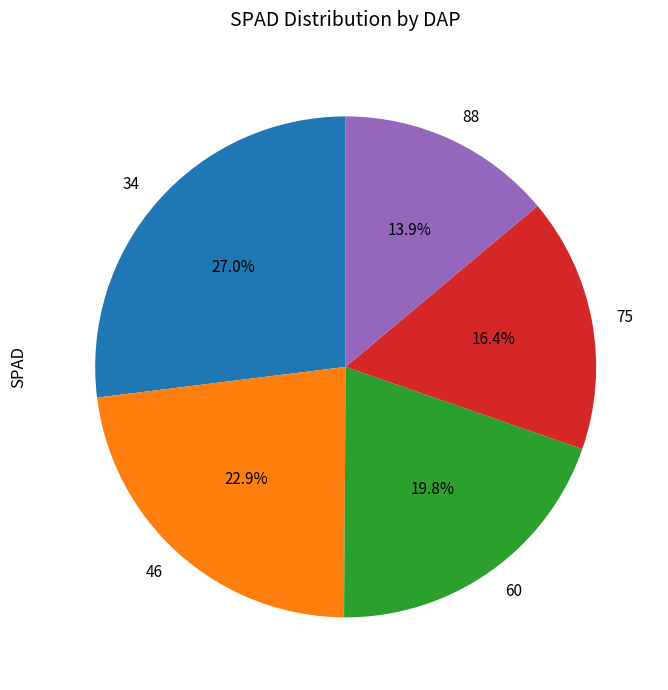

How many segments does this pie chart have?

5